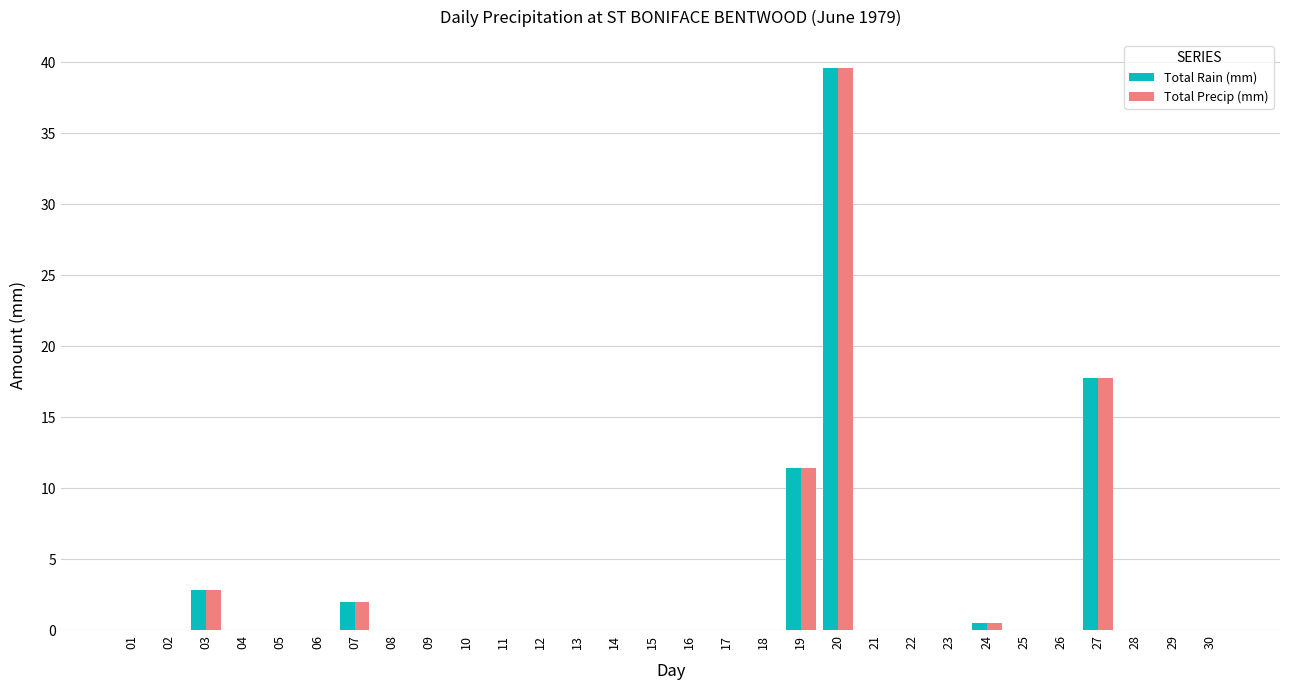

How many groups of bars are there?

30